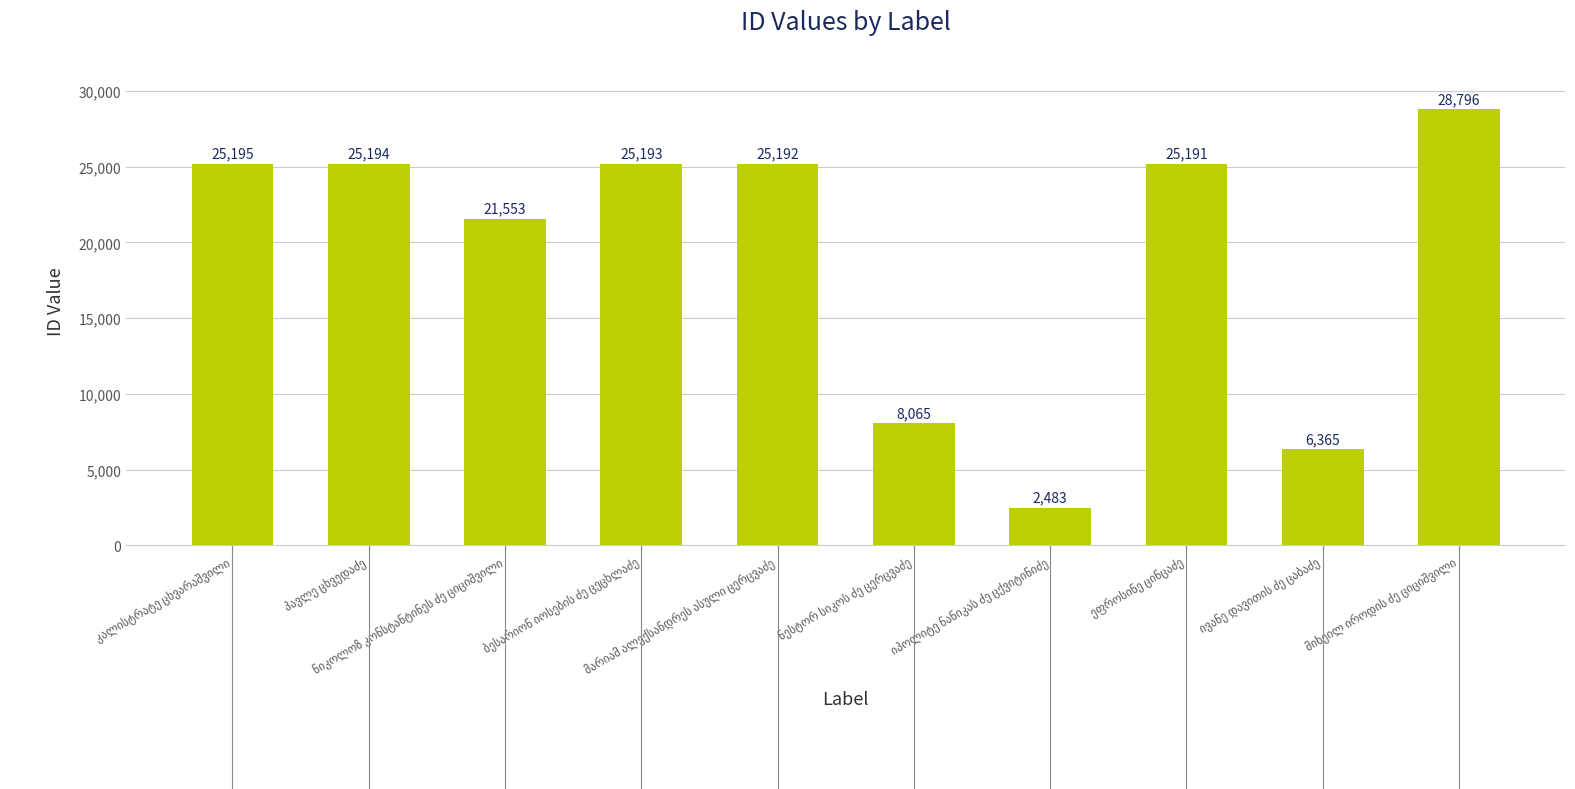

What is the difference between the second highest and minimum values?

22712